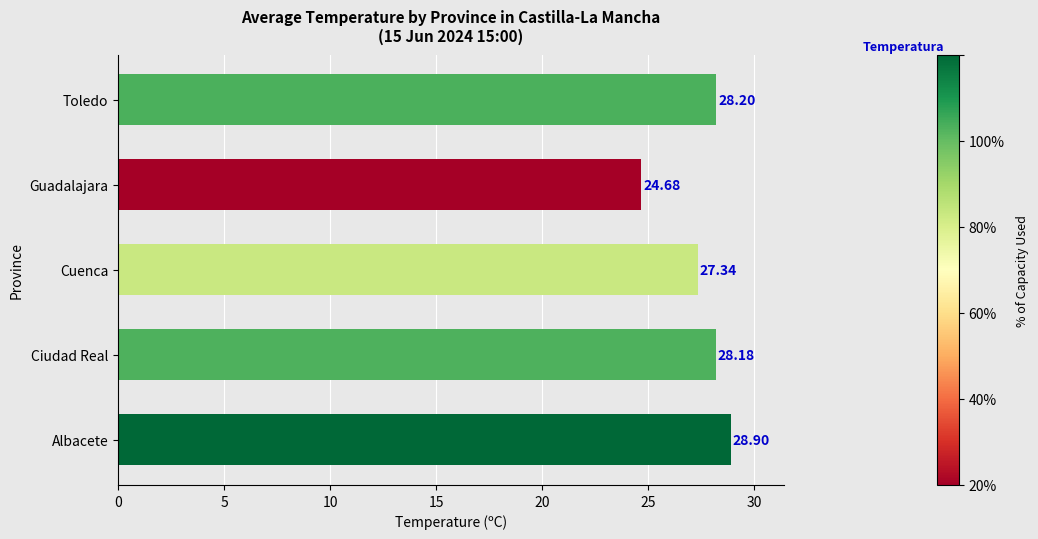

What is the difference between the maximum and second lowest values?

1.6